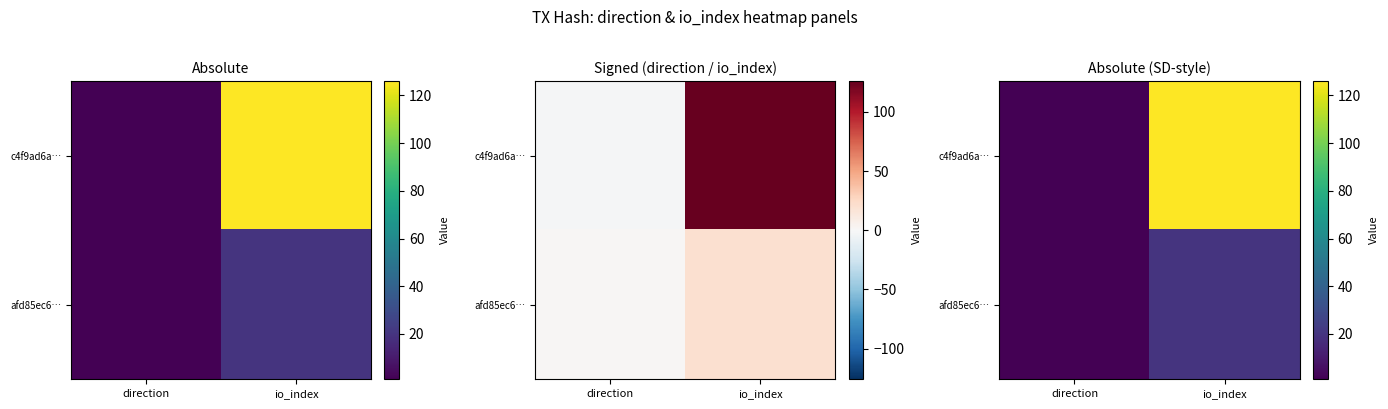

List the series in order of their overall mean, lowest first.

afd85ec6…, c4f9ad6a…